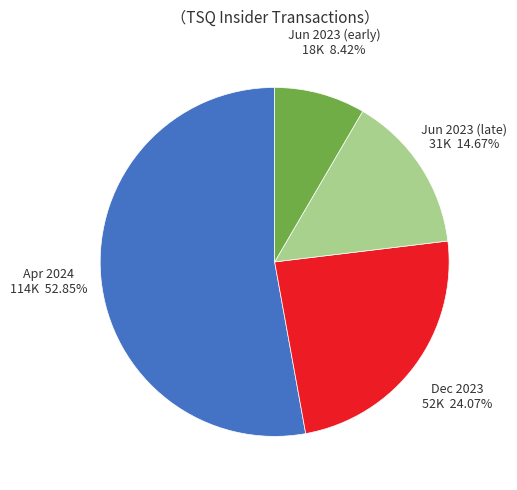

Rank the categories by value from highest to lowest.

Apr 2024, Dec 2023, Jun 2023 (late), Jun 2023 (early)